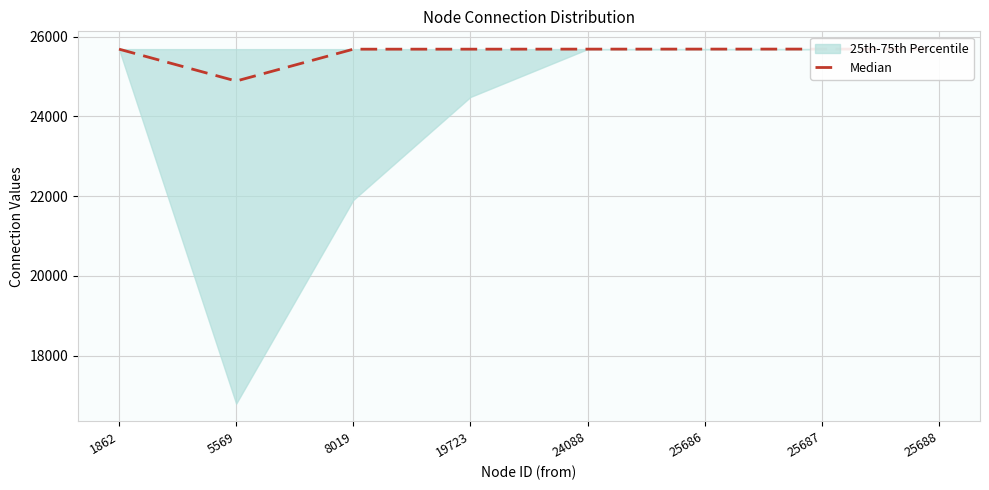

At which label does the data first exceed 25687?

24088